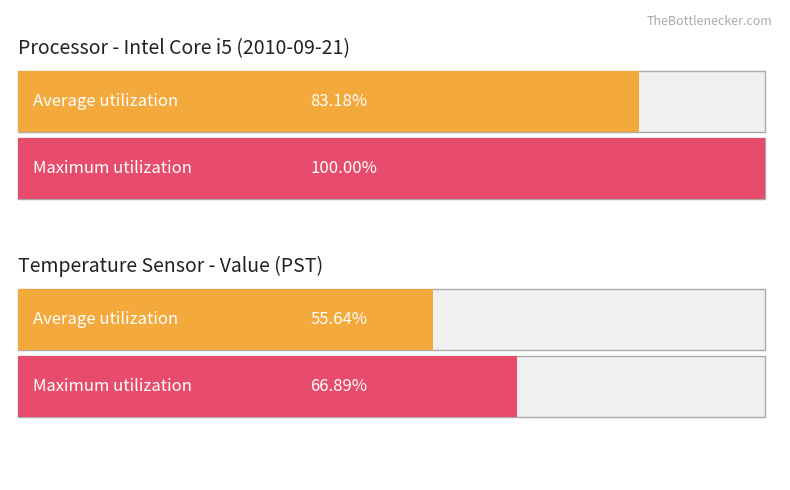

Which series has the largest total across all categories?

Maximum utilization